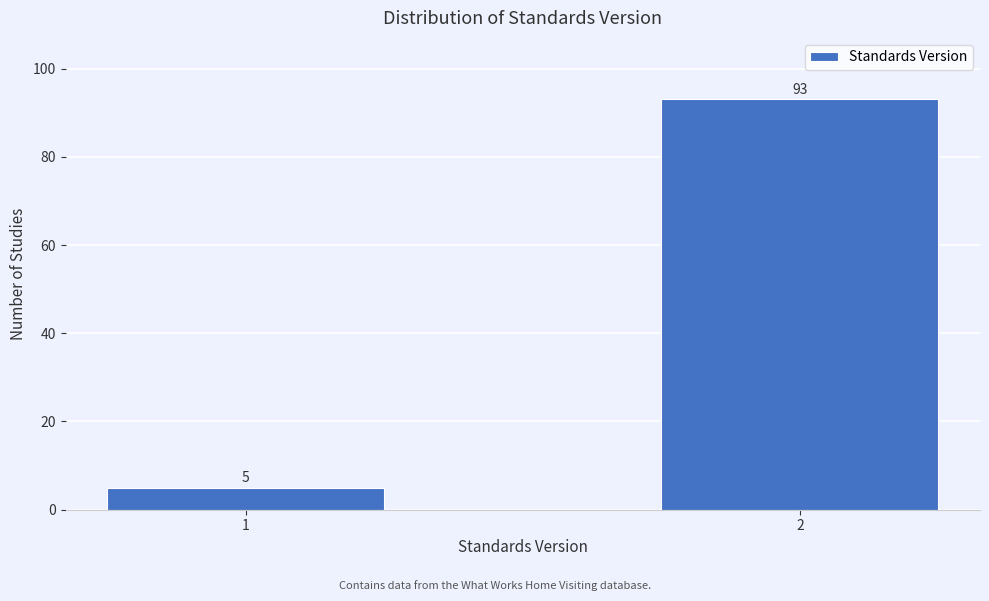

Reading left to right, what are all the values shown in this chart?

1=5	2=93